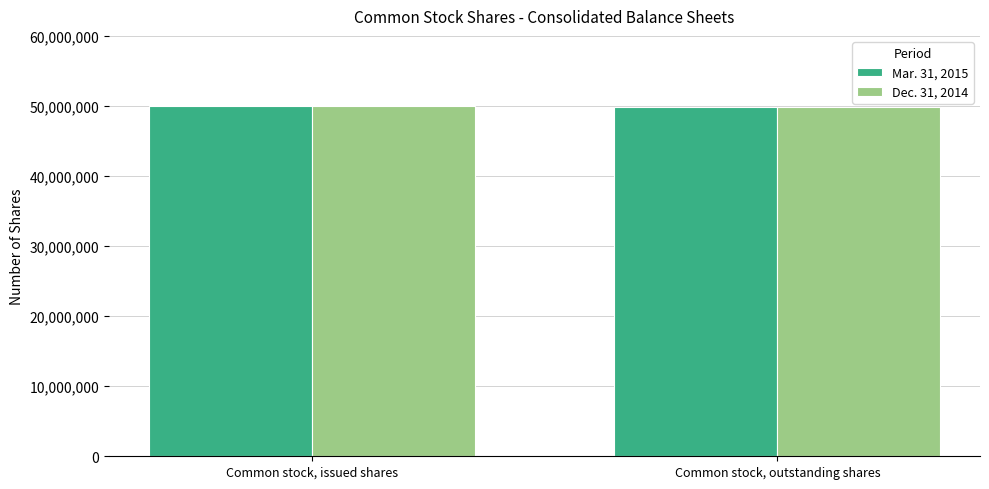

How many values in the Dec. 31, 2014 series are below 50001770?

1